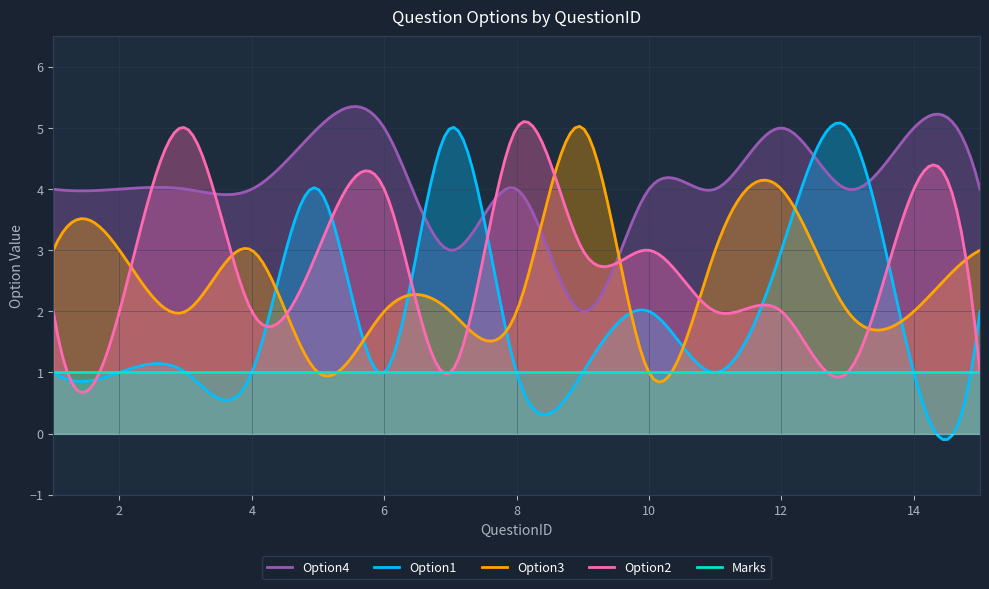

Where is the first local minimum for Option4?

7